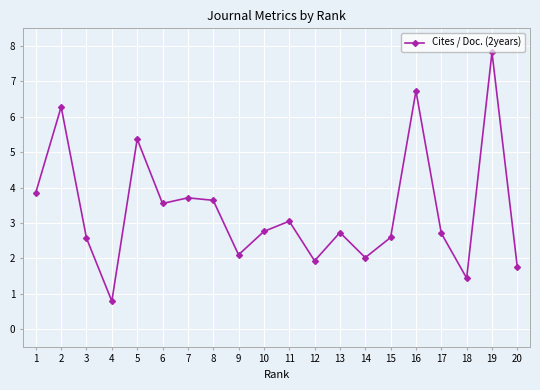

The value at 11 is 3.0. True or false?

True